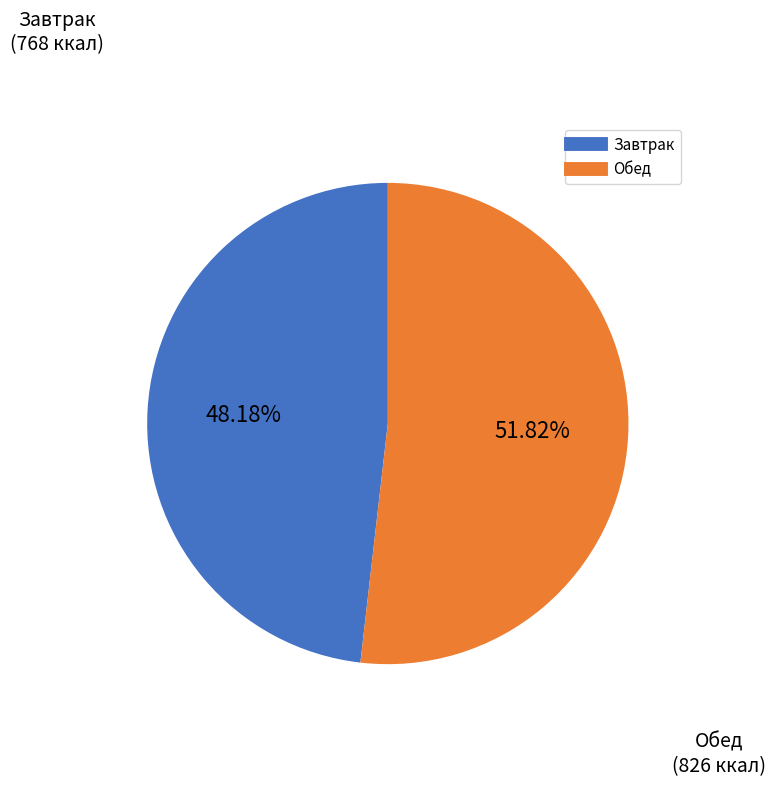

How many segments does this pie chart have?

2